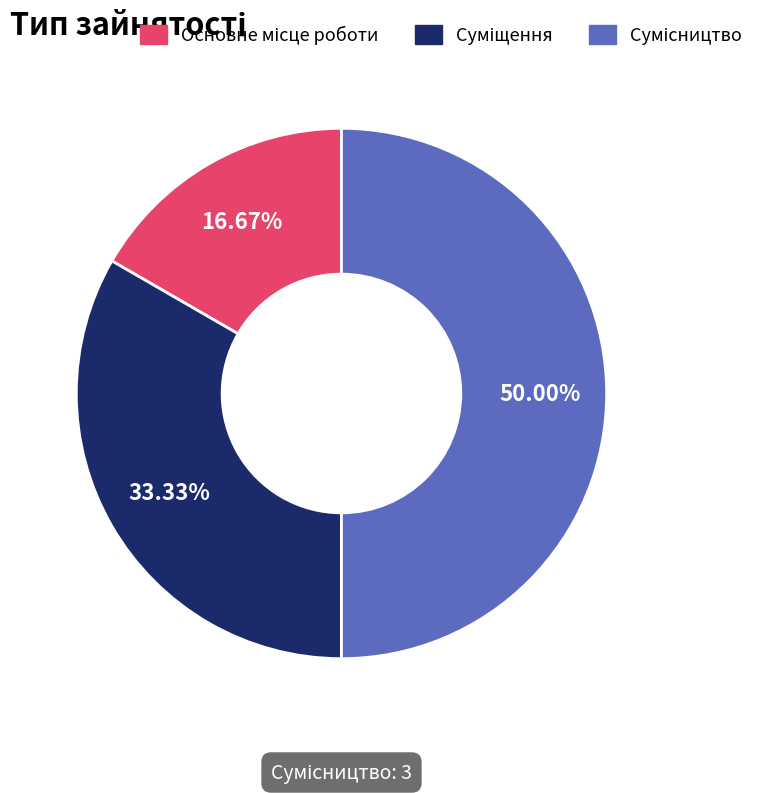

Count the number of slices in the pie.

3